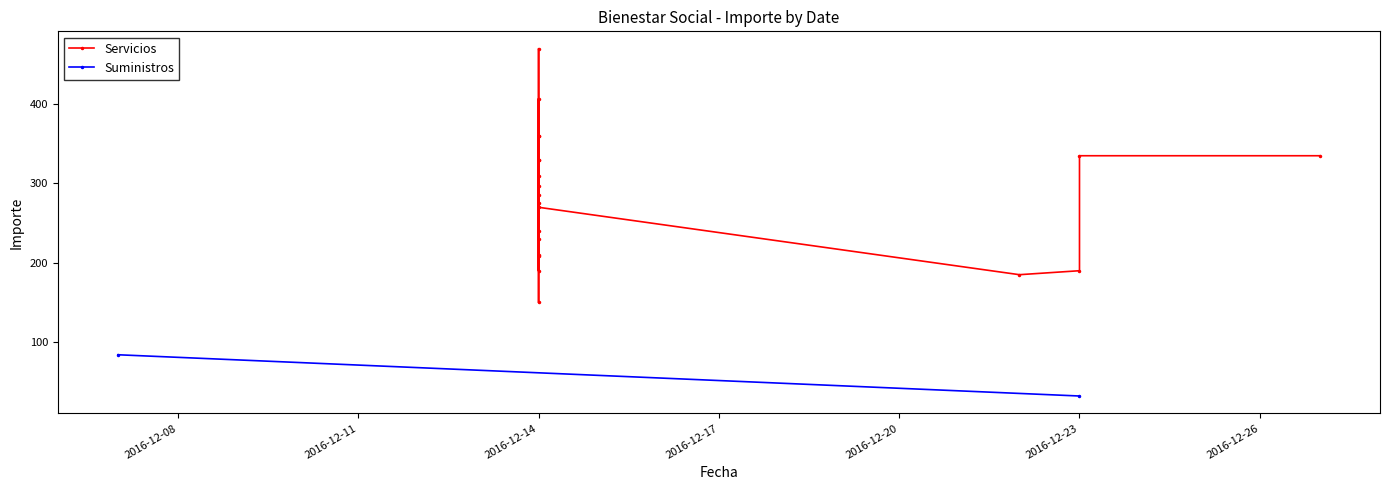

What is the difference between the second highest and second lowest values?

222.0